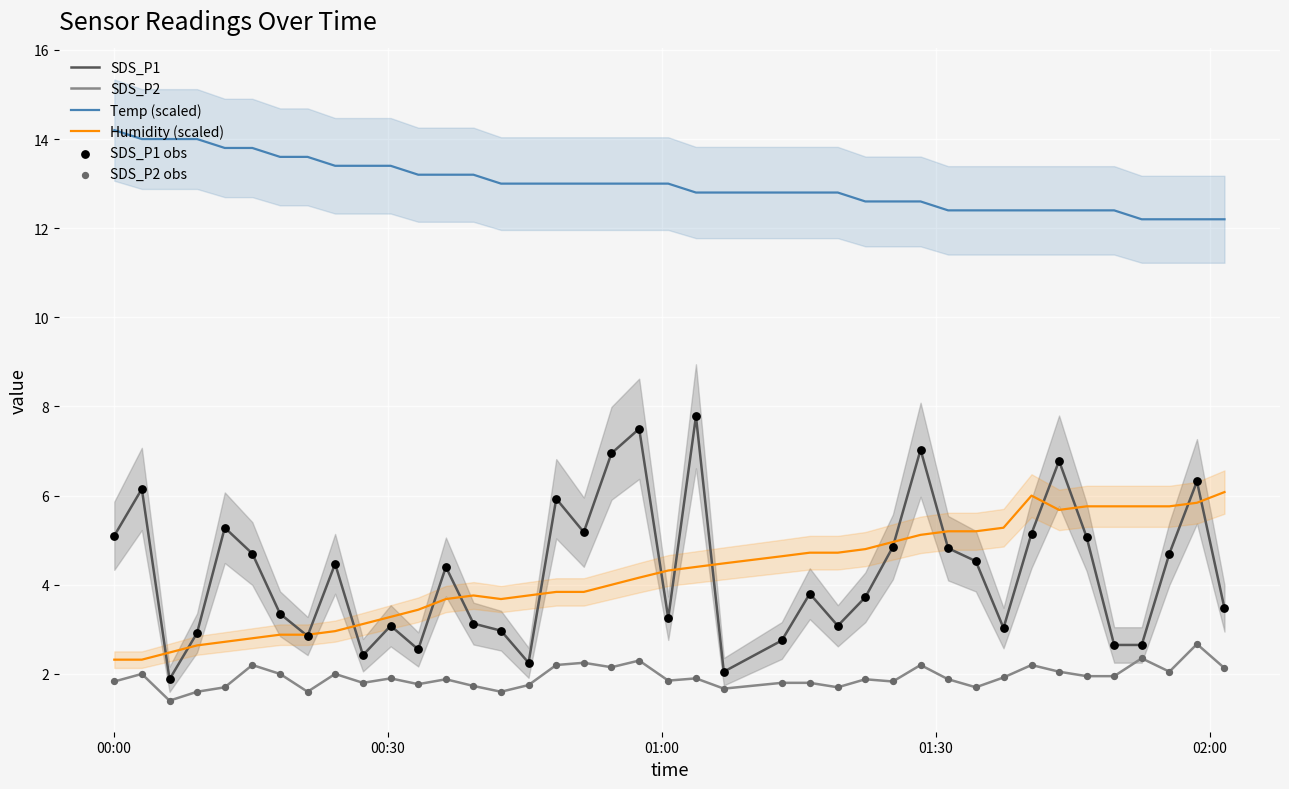

Which series contains the lowest Y value?

SDS_P2